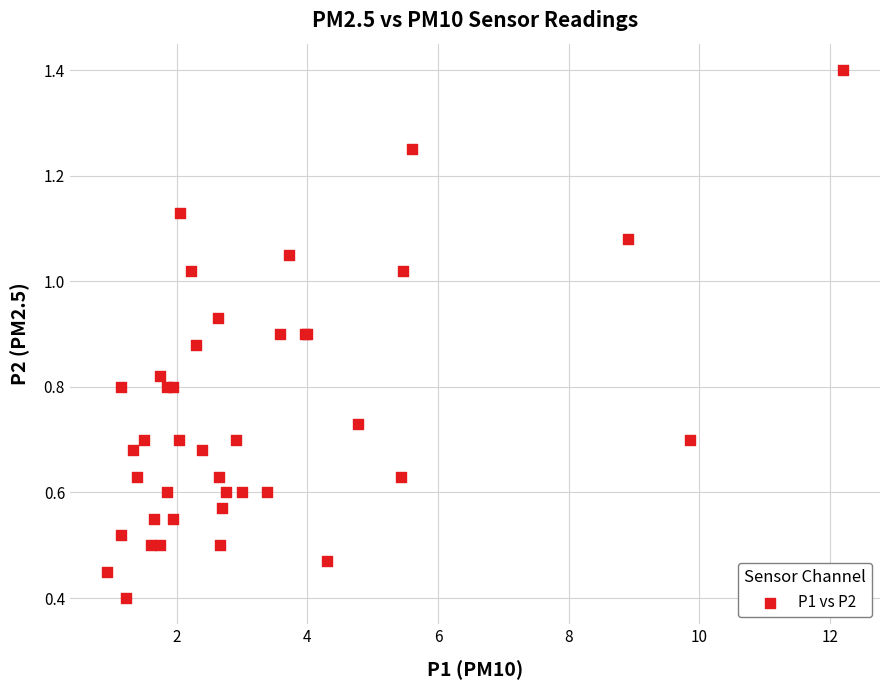

What Y value in the scatter plot is closest to 0?

0.4